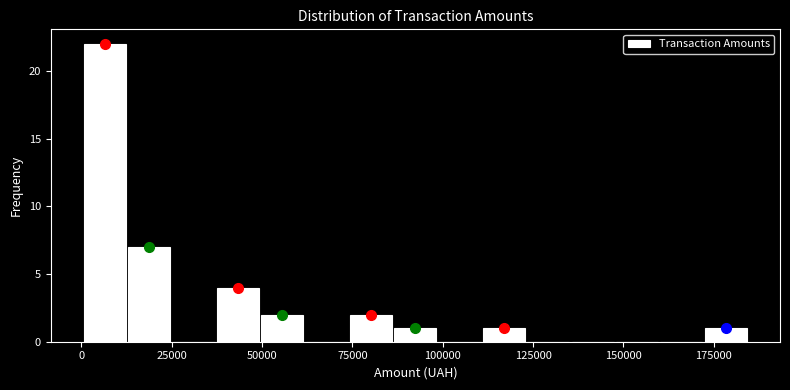

Read against the x-axis, roughly where is the centre of the tallest bar?

5000